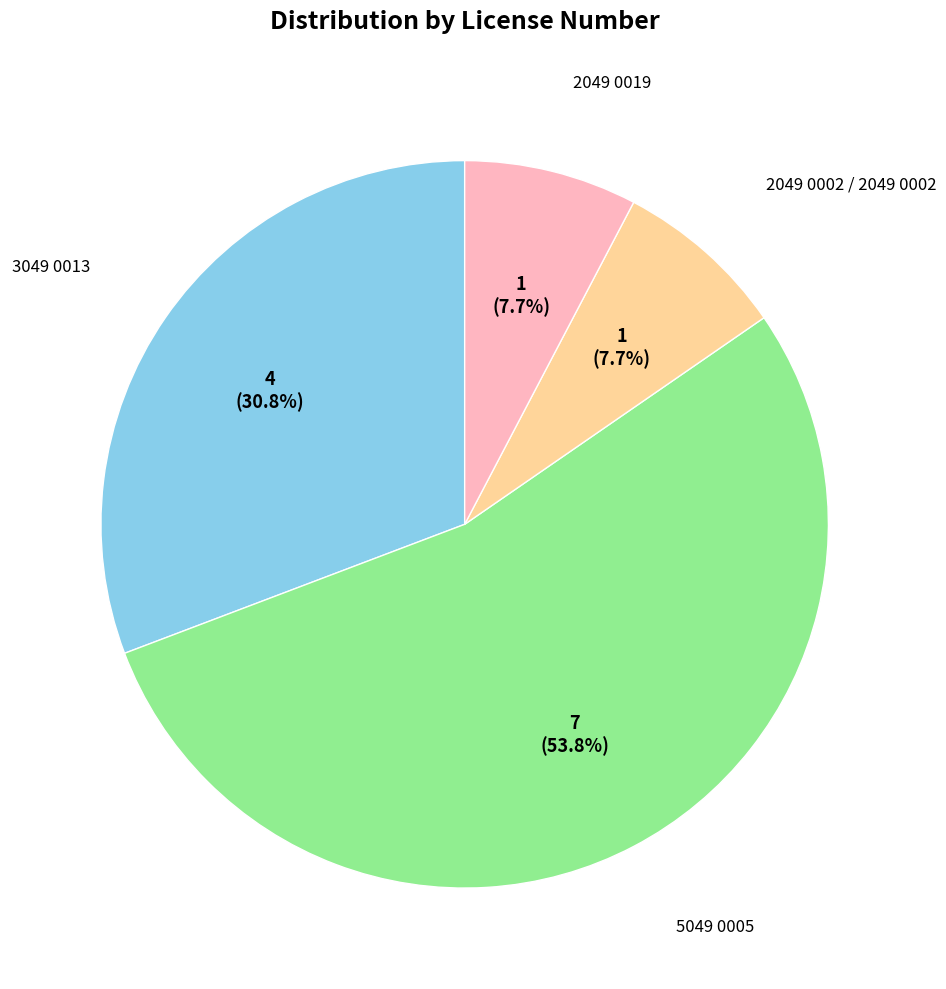

Is there a majority slice in this chart?

Yes